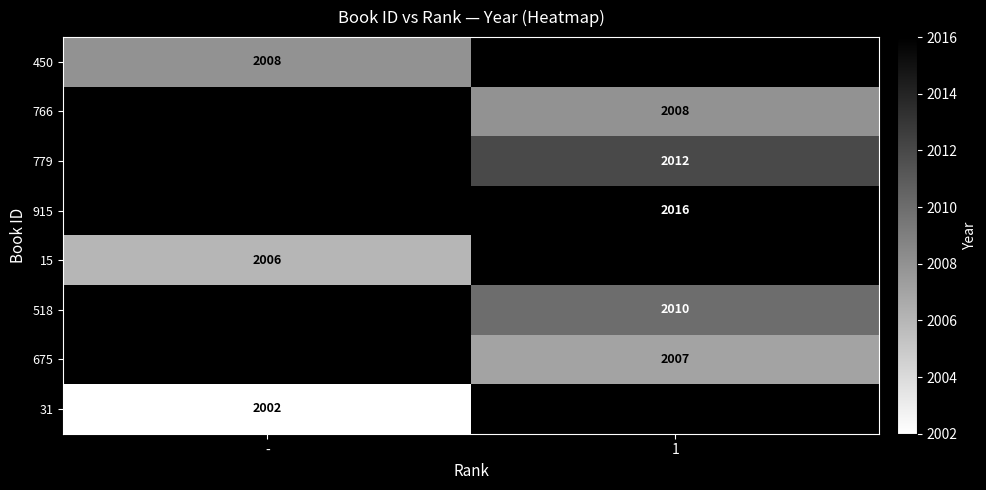

True or false: 15 has a value of 706 at -.

False